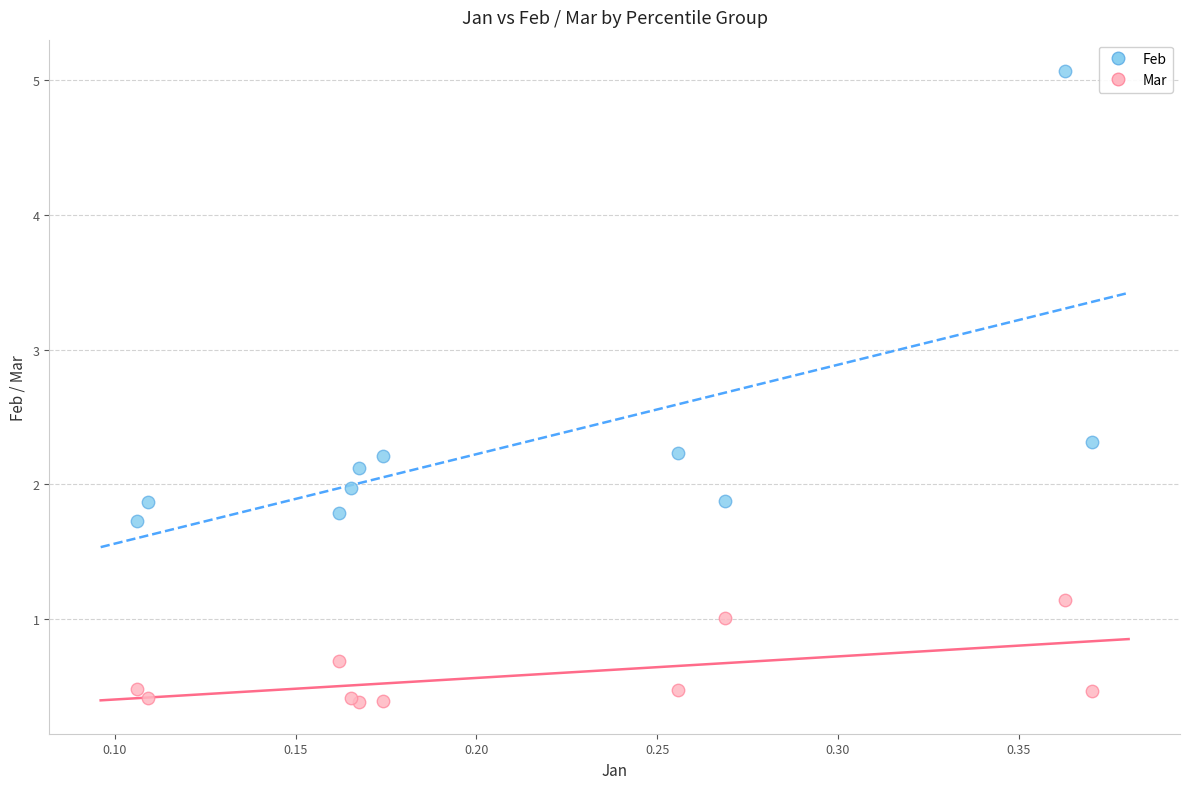

In the Feb series, what Y value is closest to 3?

2.3